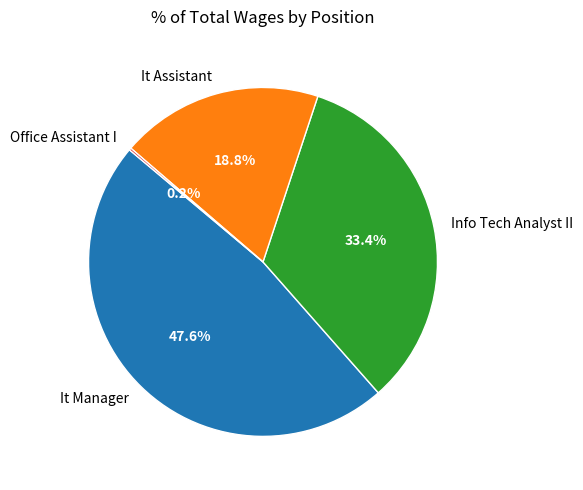

What percentage is the It Manager slice, to the nearest percent?

48%